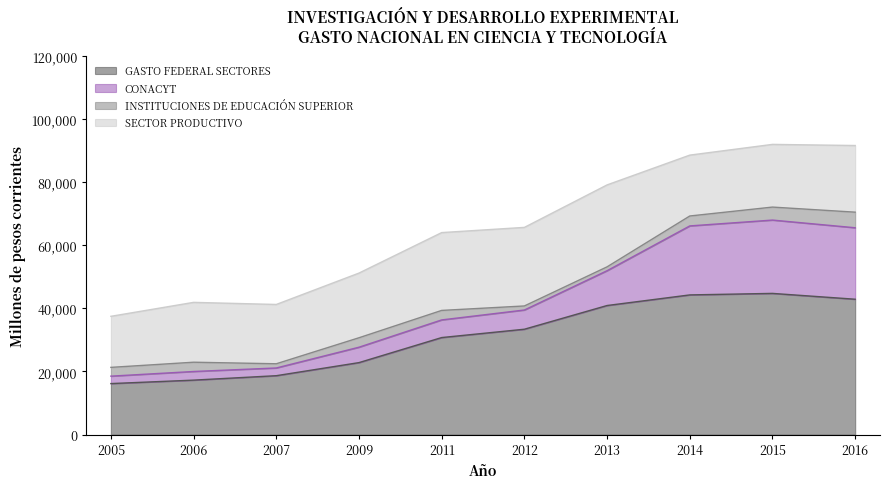

Which series has the largest range (max minus min)?

GASTO FEDERAL SECTORES